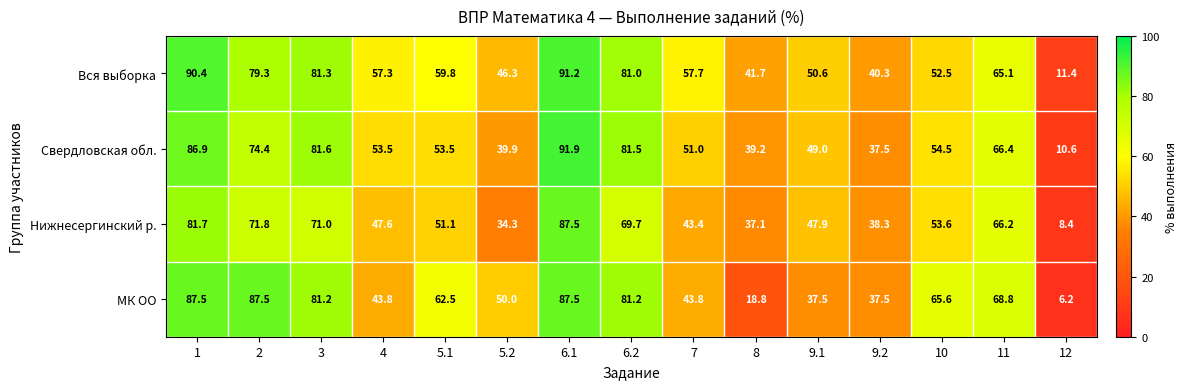

Where is Нижнесергинский р. nearest to the value 47?

4